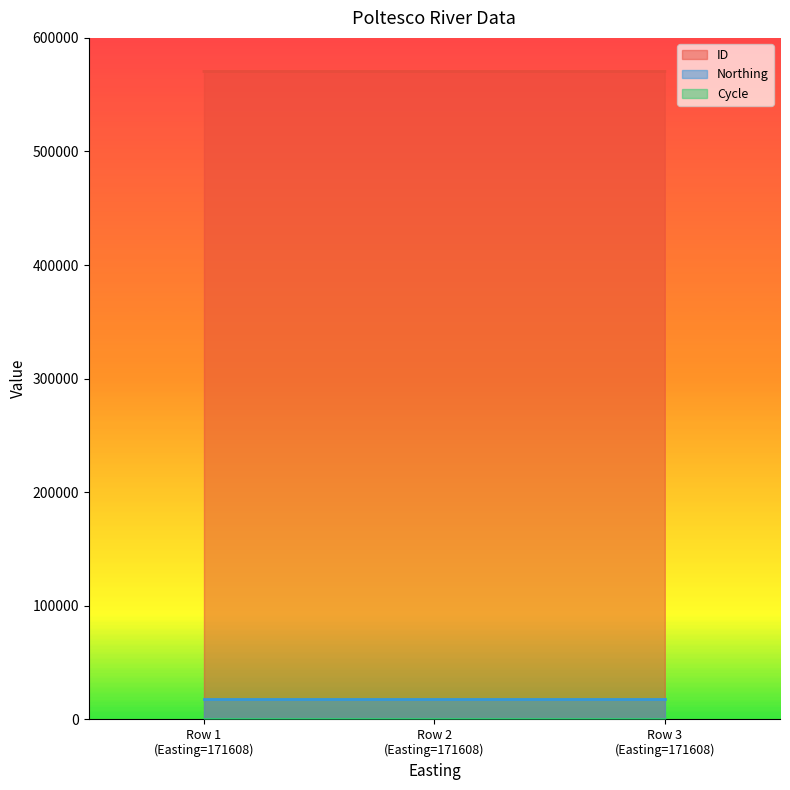

Does the chart display data point markers on the line(s)?

No